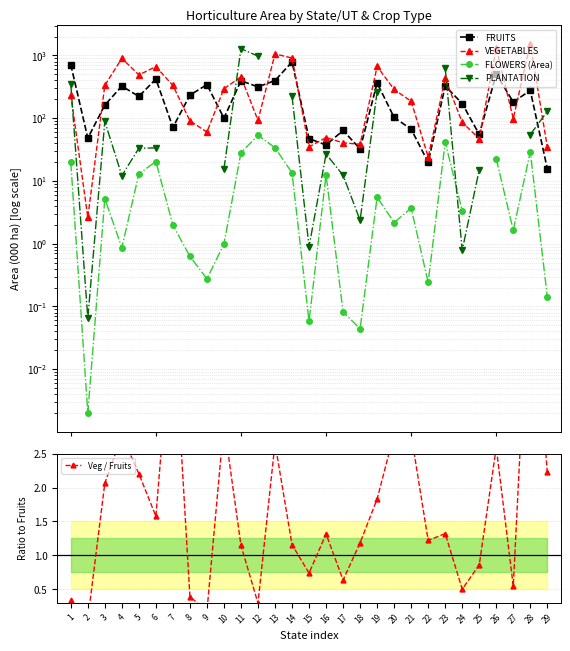

After their last crossing, which series has the higher values: FLOWERS (Area) or Veg / Fruits?

Veg / Fruits